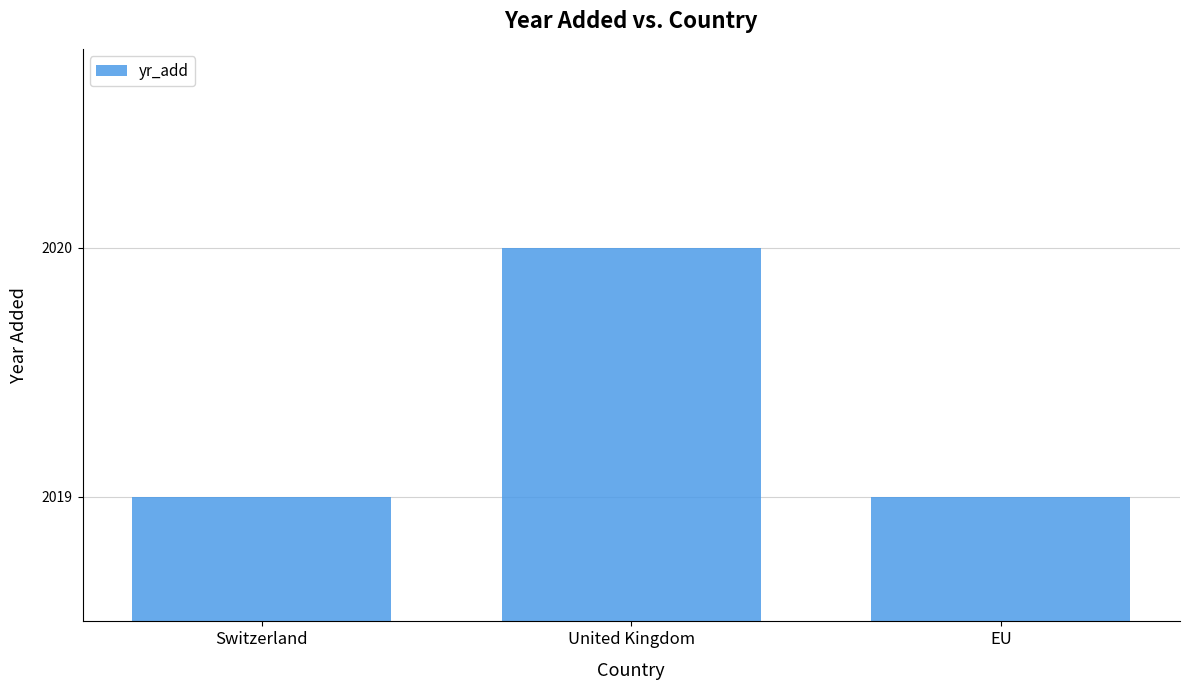

Which category has the highest value across all series?

United Kingdom